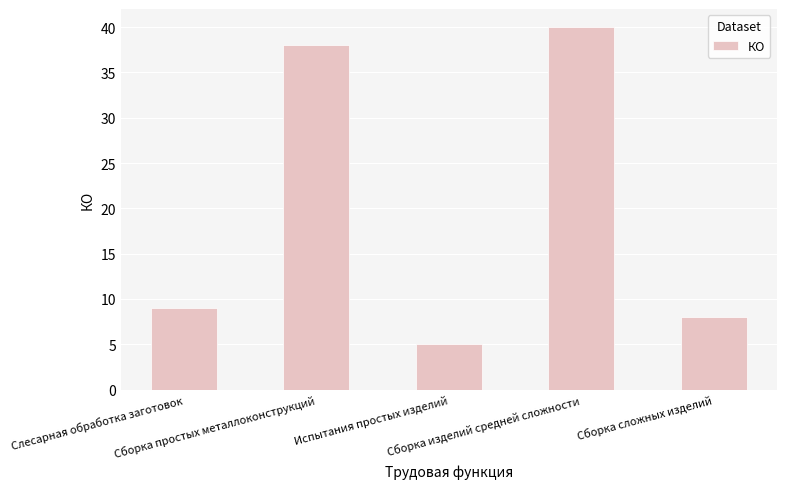

Is it true that the value at Сборка изделий средней сложности is 40?

True